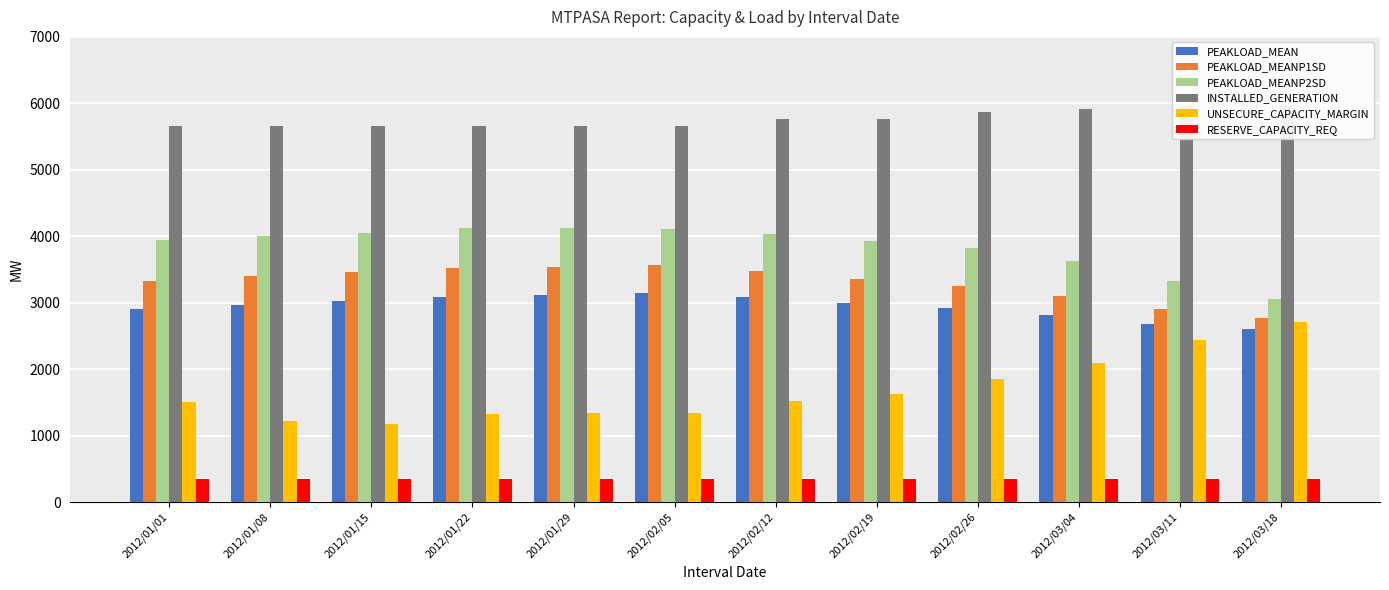

What is the value of the UNSECURE_CAPACITY_MARGIN bar at the 4th from the left?

1330